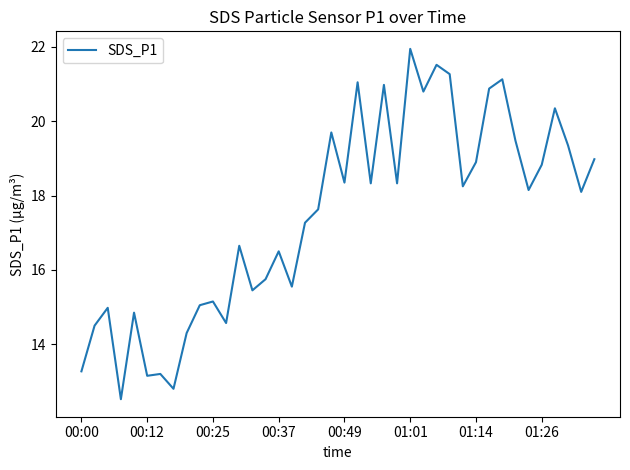

Count the number of categories in the chart.

40